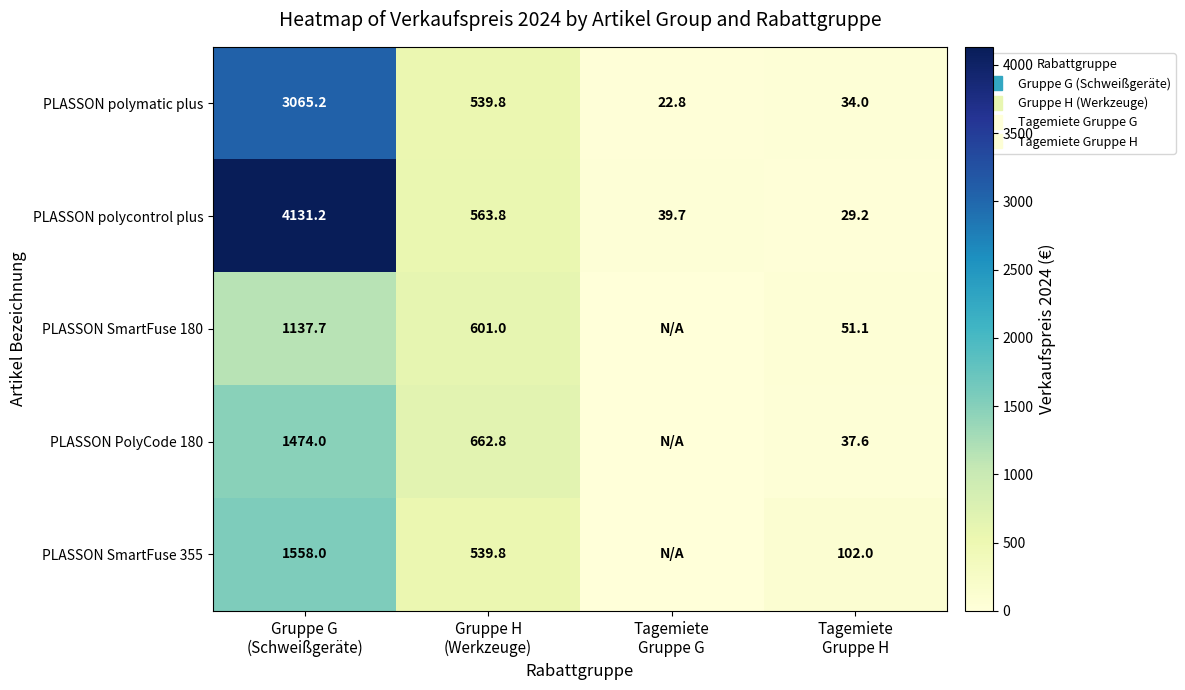

The PLASSON SmartFuse 355 series shows 142.1 at Gruppe H (Werkzeuge). True or false?

False